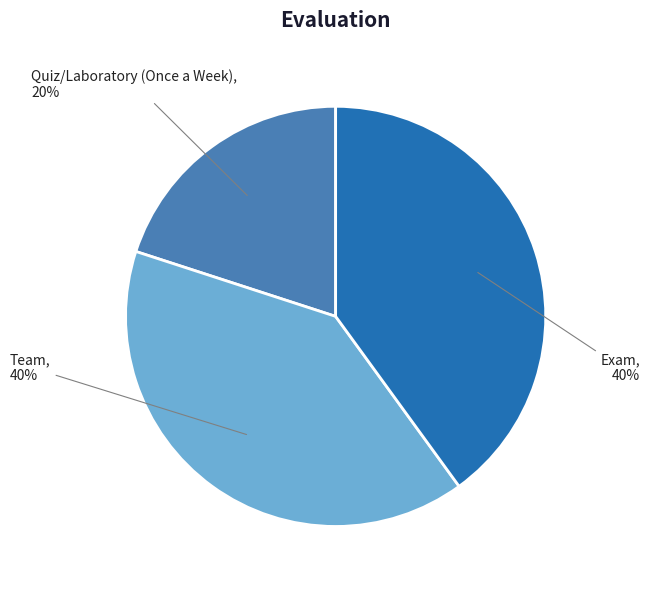

To the nearest percent, what is the difference between the largest and smallest slice percentages?

20%